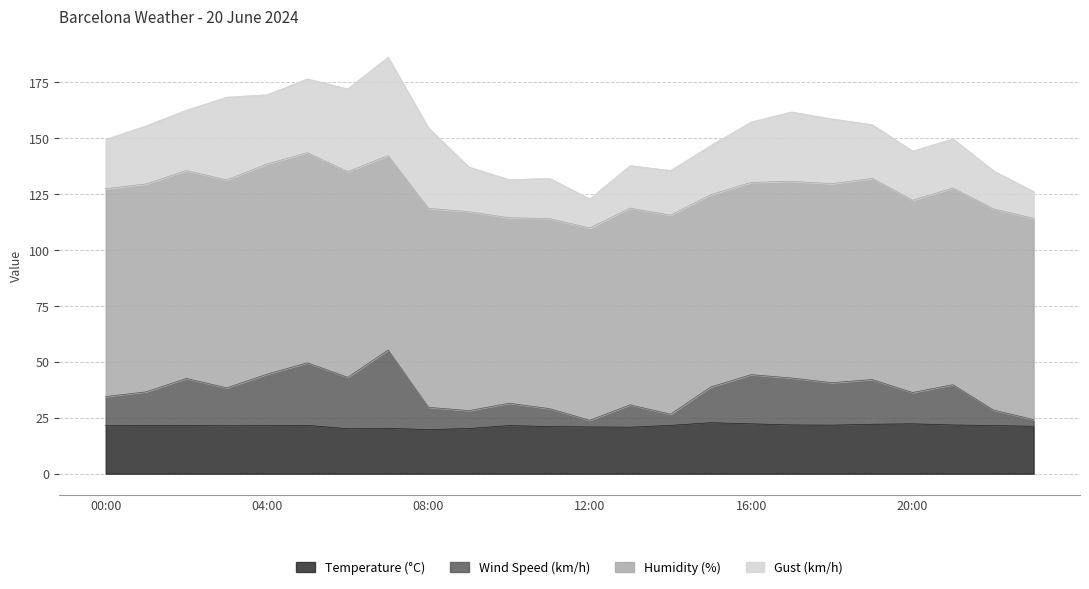

Does the chart have visible grid lines?

Yes